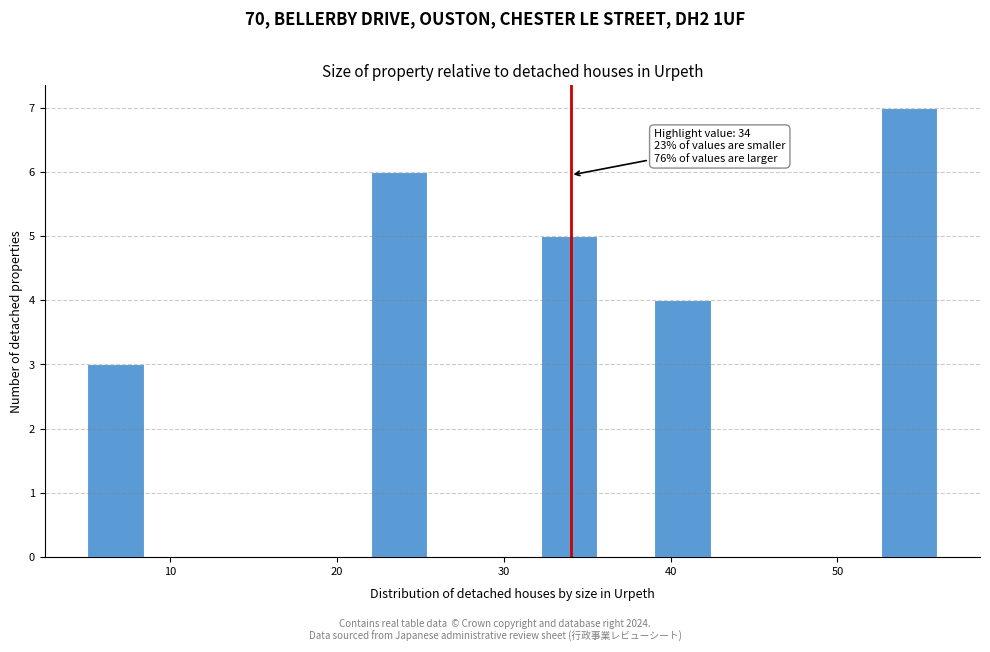

Read against the x-axis, roughly where is the centre of the tallest bar?

54